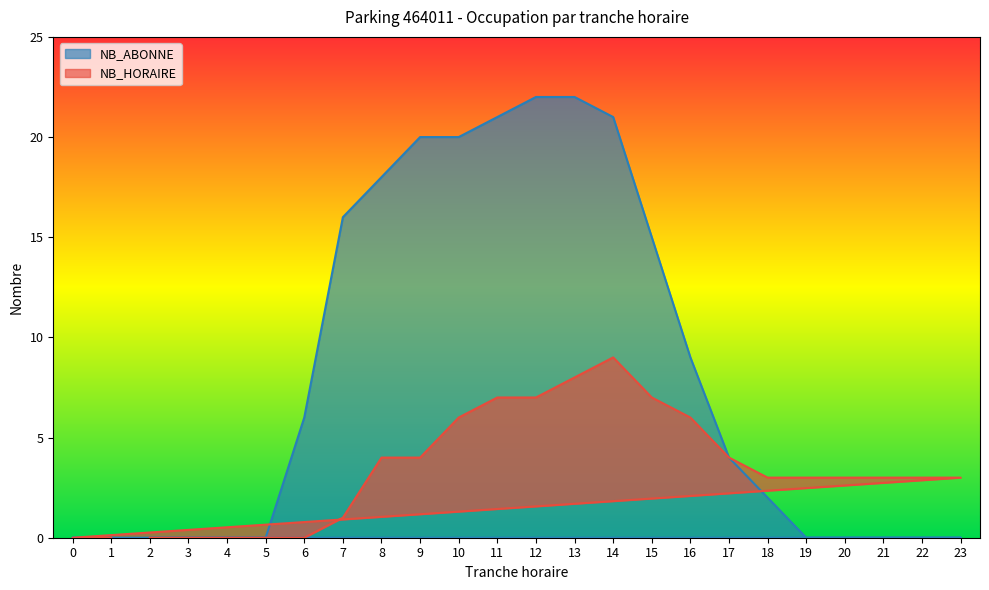

Rank the categories by NB_ABONNE value from highest to lowest.

12, 13, 11, 14, 9, 10, 8, 7, 15, 16, 6, 17, 18, 2, 3, 4, 5, 19, 20, 21, 22, 23, 0, 1